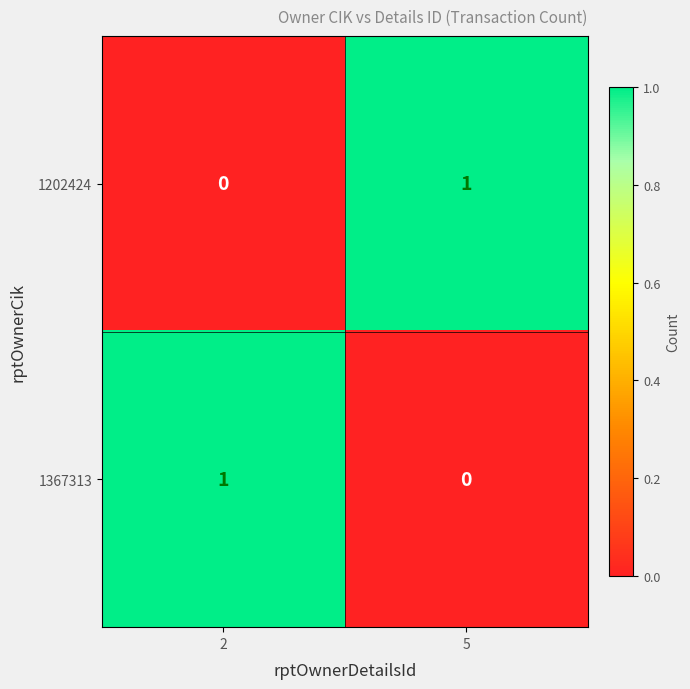

Is it true that 1367313 equals 1 at 2?

True